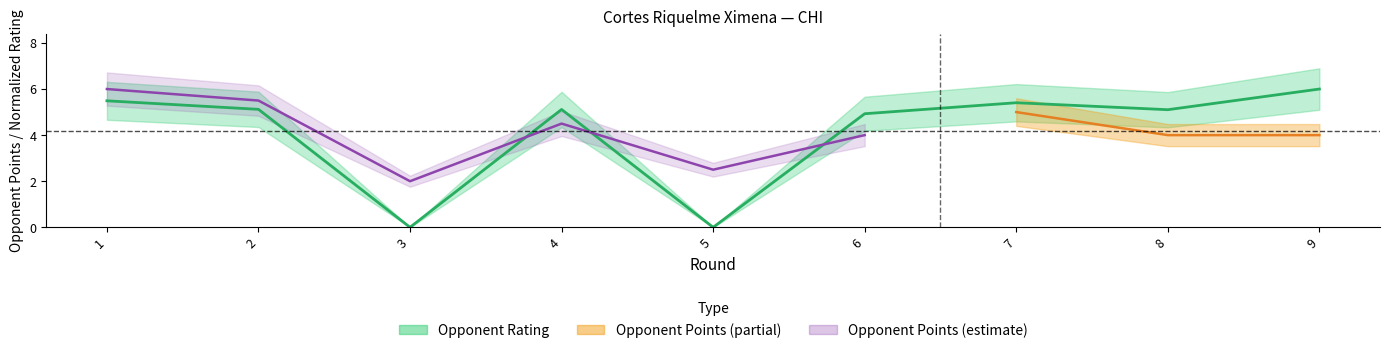

At which label does the data first exceed 5?

1